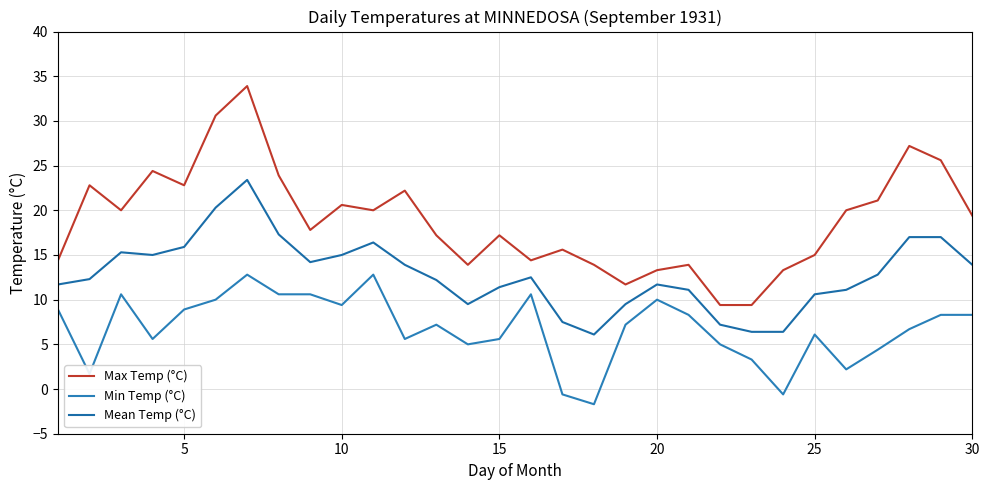

Does the chart display data point markers on the line(s)?

No